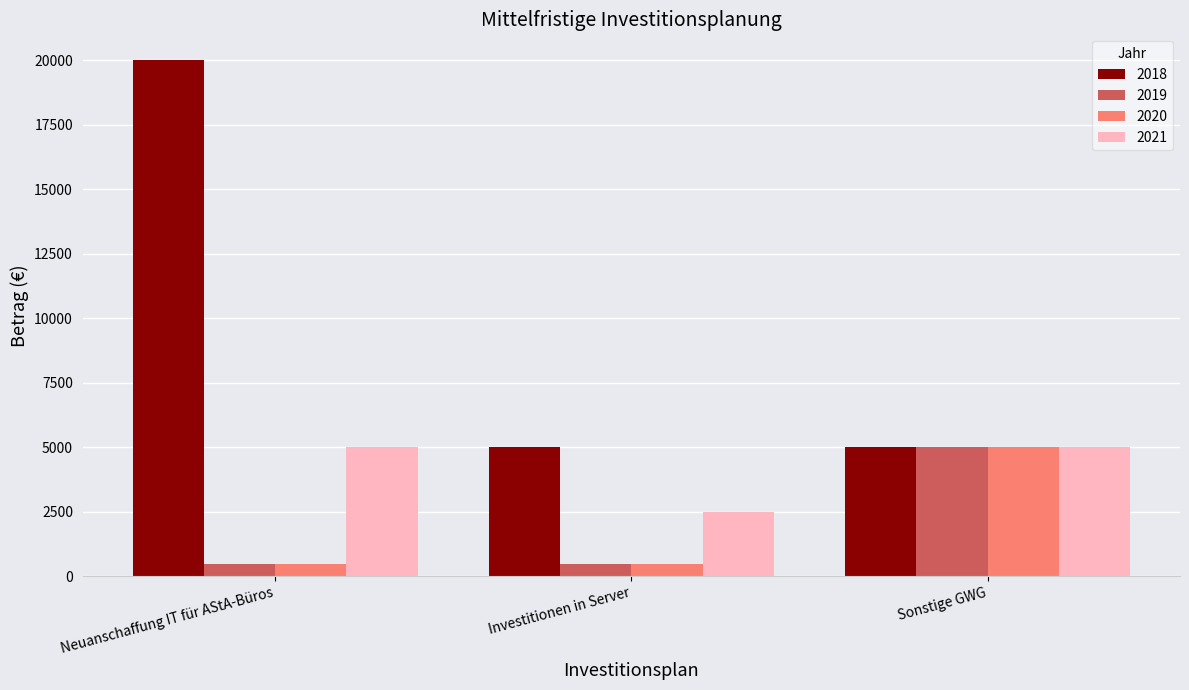

Read the 2018 value at Neuanschaffung IT für AStA-Büros, to the nearest 10.

20000